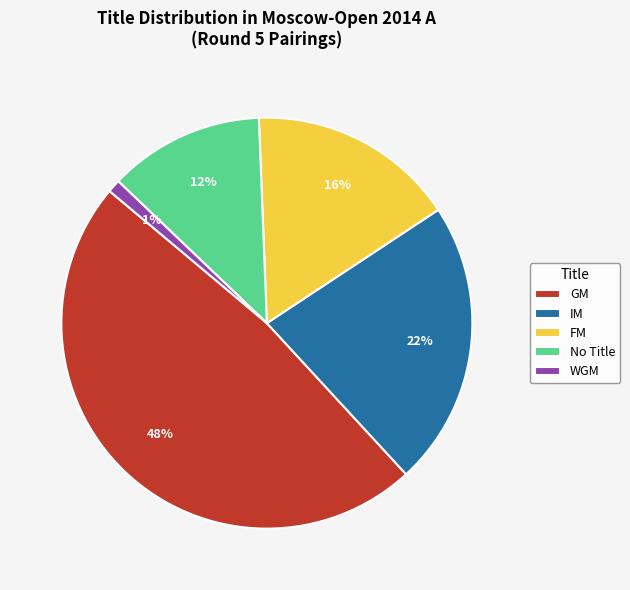

How many slices are in this pie chart?

5